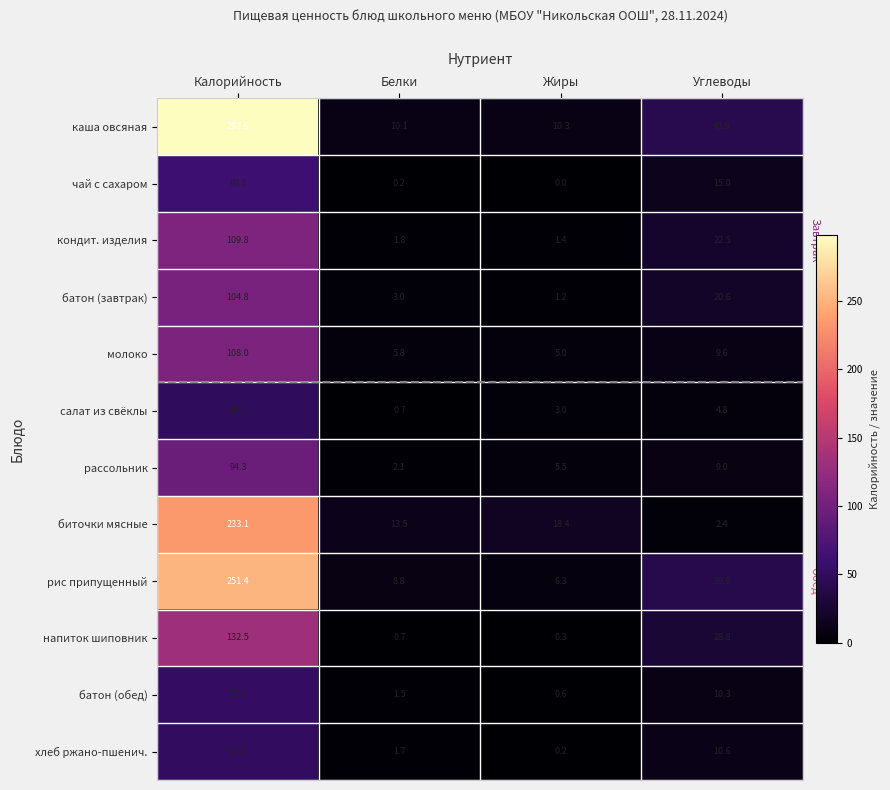

Which series changed the most between Белки and Жиры?

биточки мясные